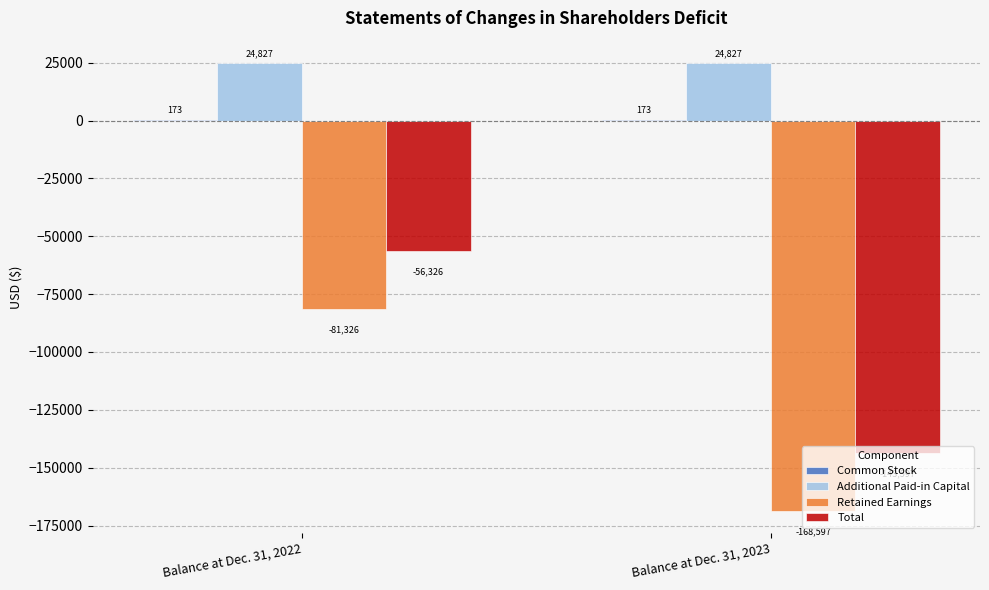

How many bars are there in total?

8